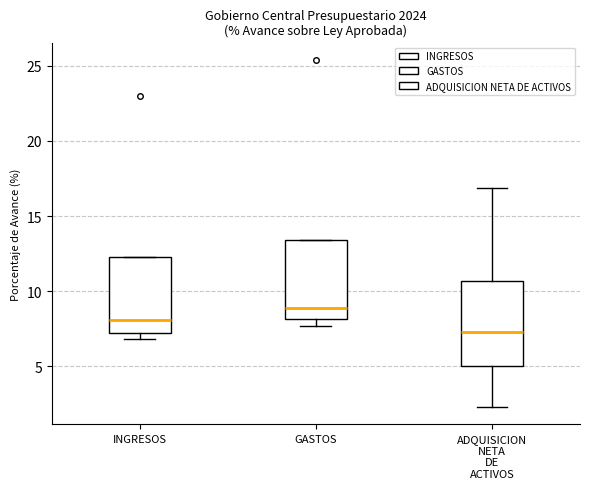

Which box's median line is the highest?

GASTOS